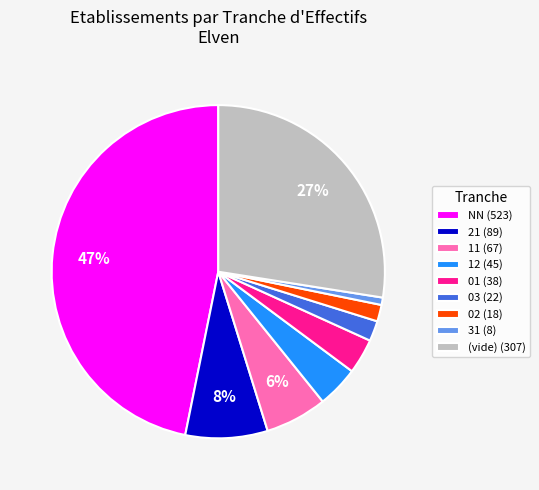

The 21 (89) slice represents 1% of the pie. True or false?

False